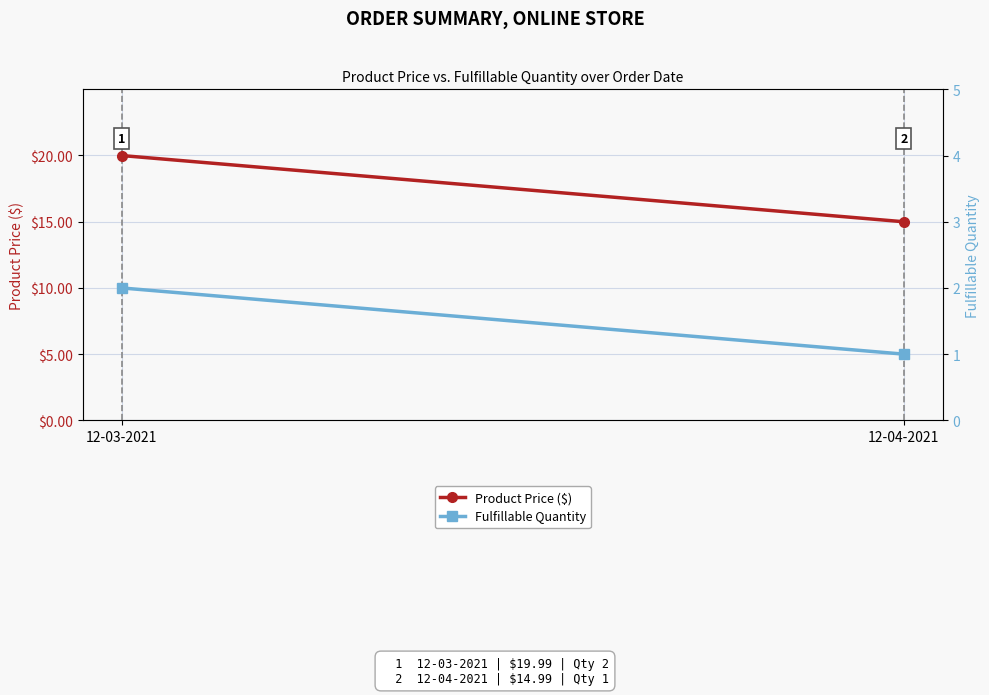

What is the total value across all series at 12-03-2021?

22.0